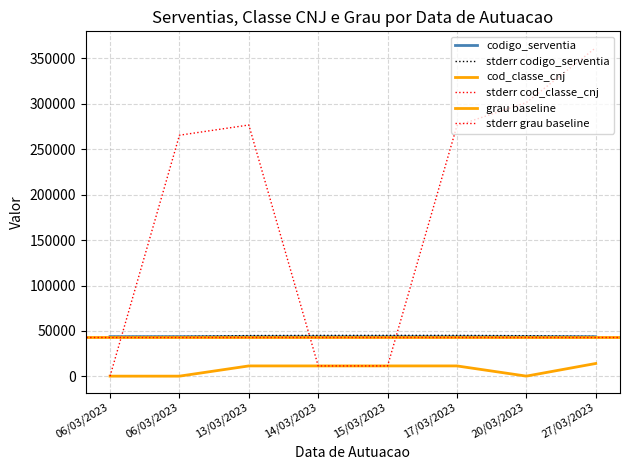

True or false: cod_classe_cnj has a value of 11528 at 17/03/2023.

True